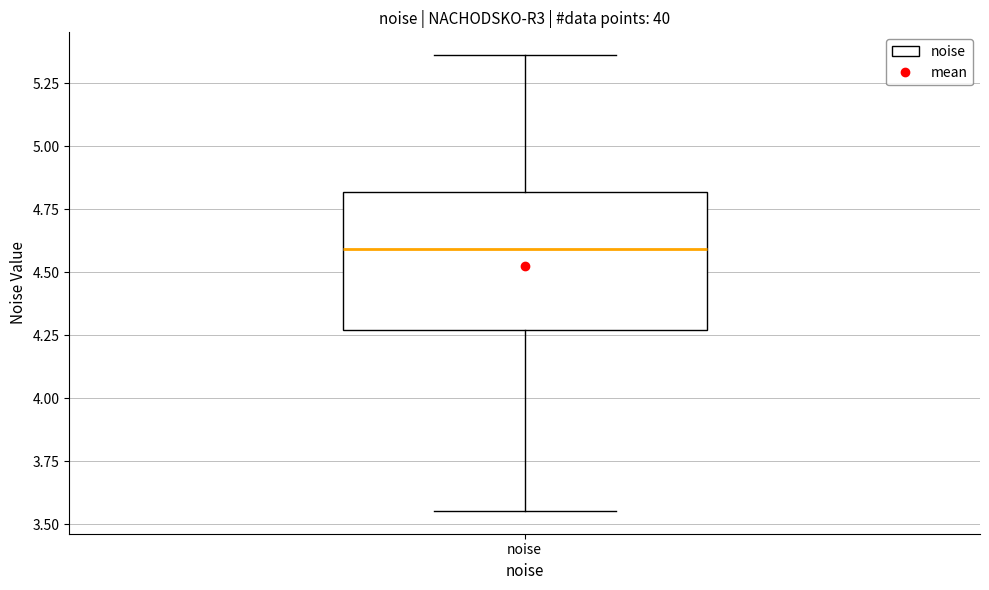

Where does the upper whisker of the box for noise end on the y-axis? The values are not printed on the chart, so give them approximately, as read against the axis.

5.35